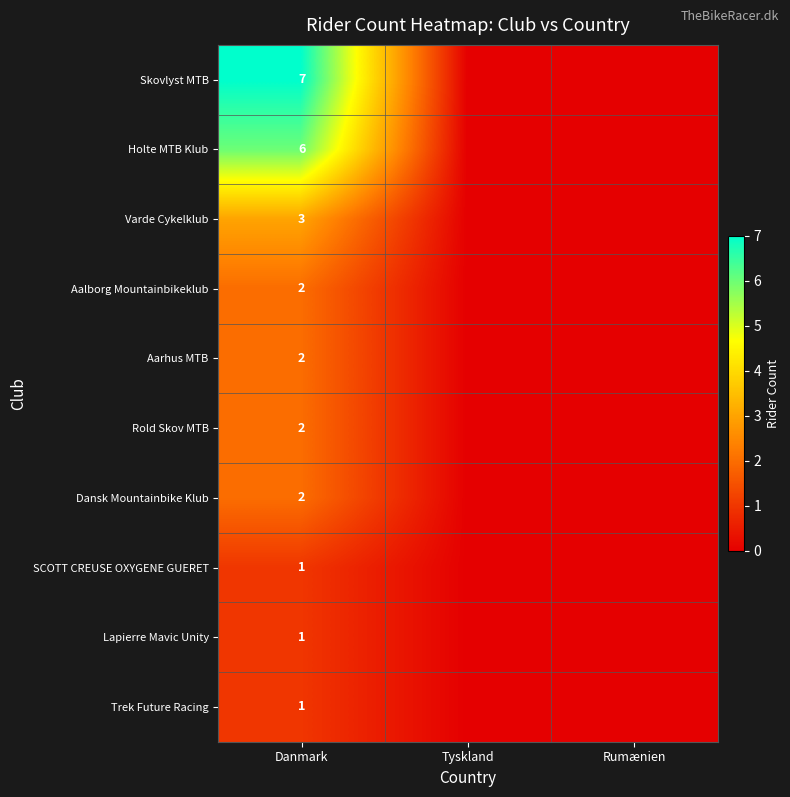

True or false: Lapierre Mavic Unity has a value of 1 at Danmark.

True